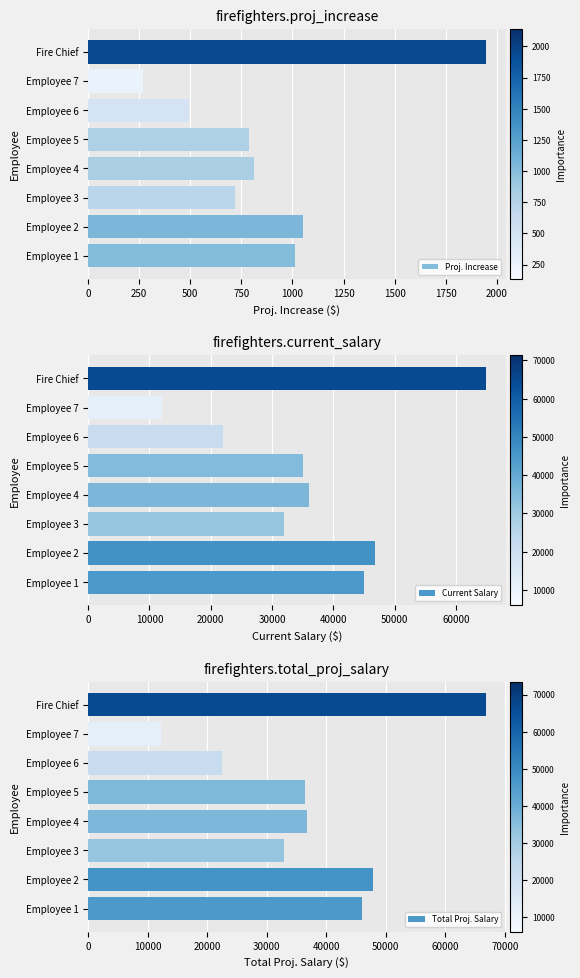

At which category is the sum across all series the highest?

1750